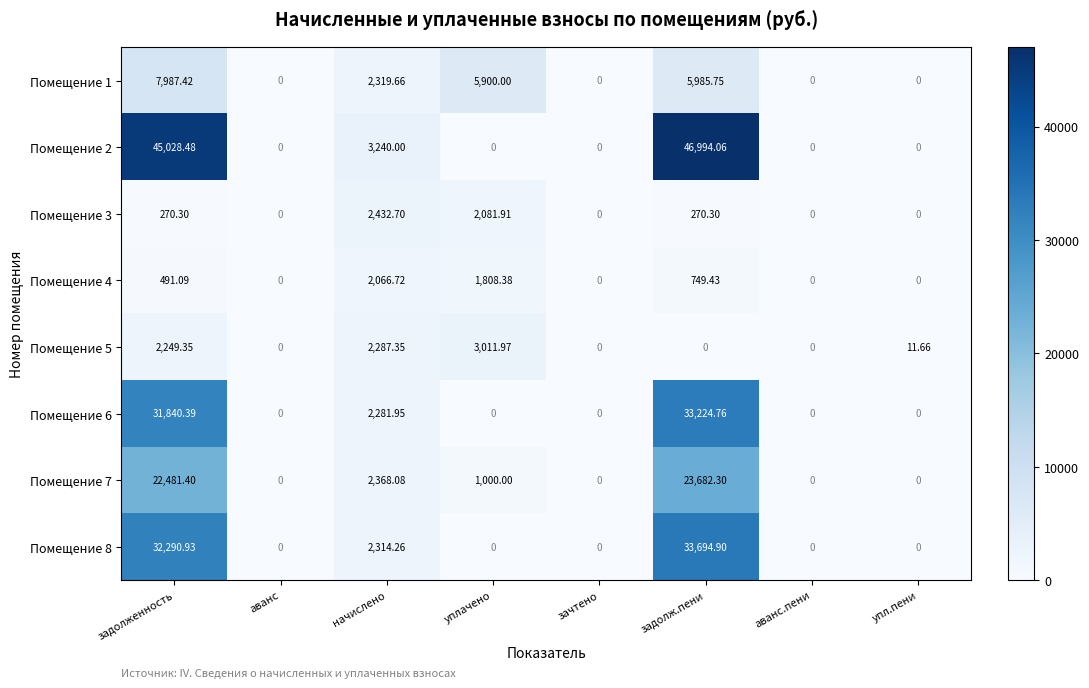

At which label is Помещение 1 closest to 3993?

начислено